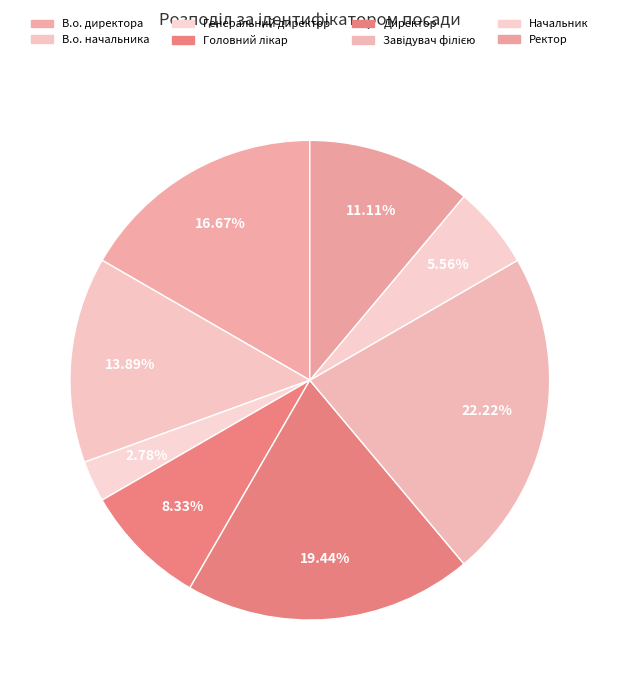

What portion of the pie excludes В.о. директора?

83.3%